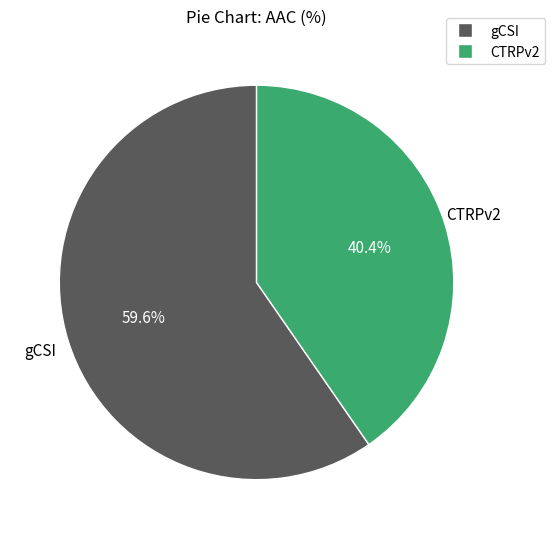

What is the smallest slice in the pie chart?

CTRPv2